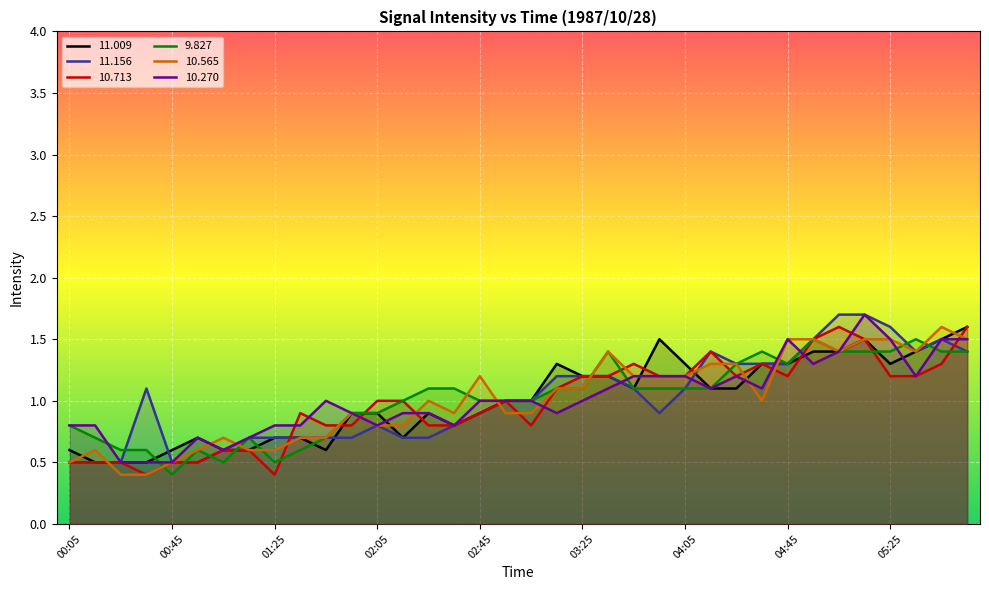

At how many categories does at least one series exceed 1?

21